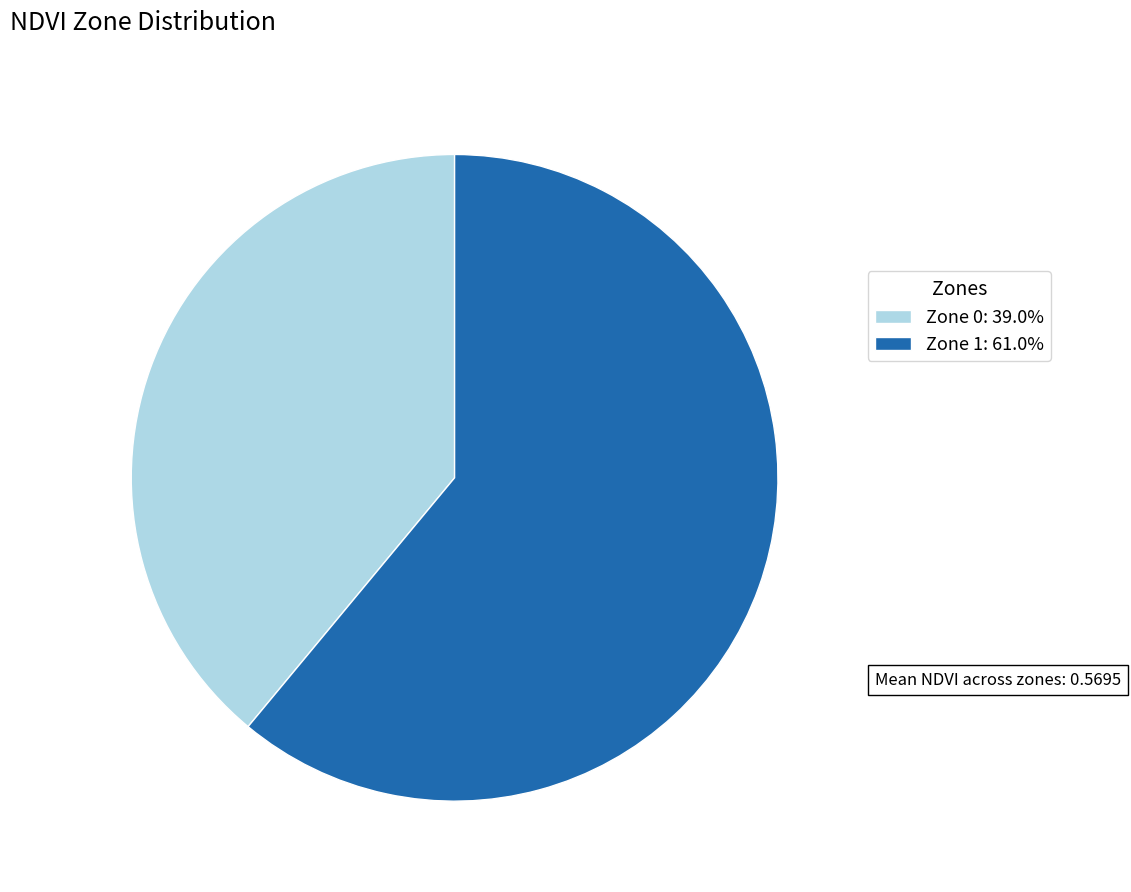

Does Zone 0 account for over 50% of the chart?

No